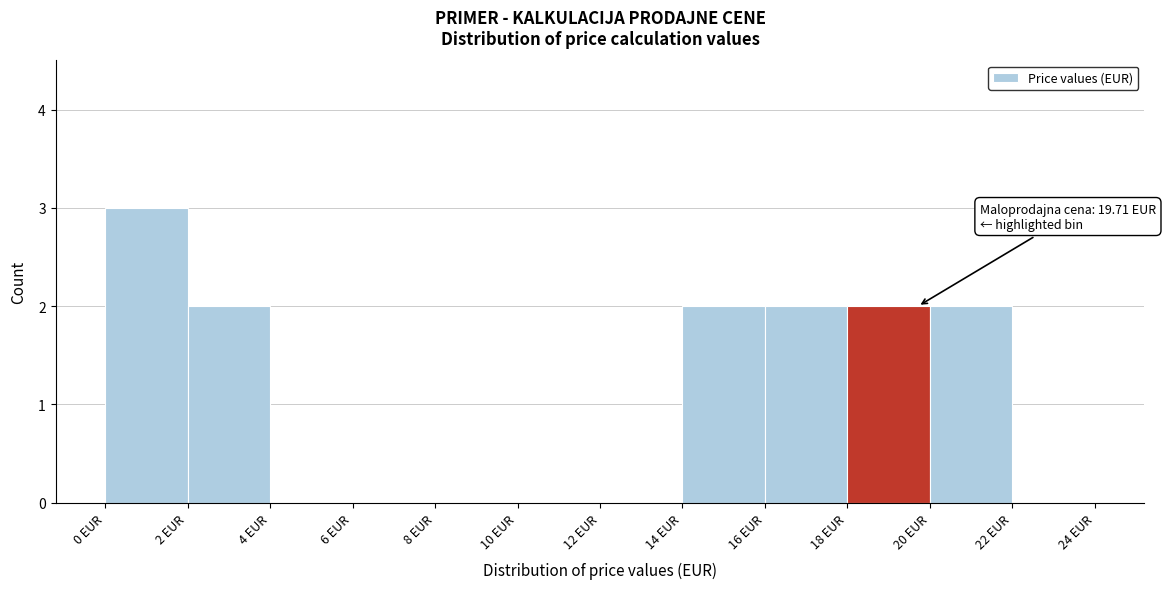

Over which range of the x-axis is the bar tallest?

0 to 2